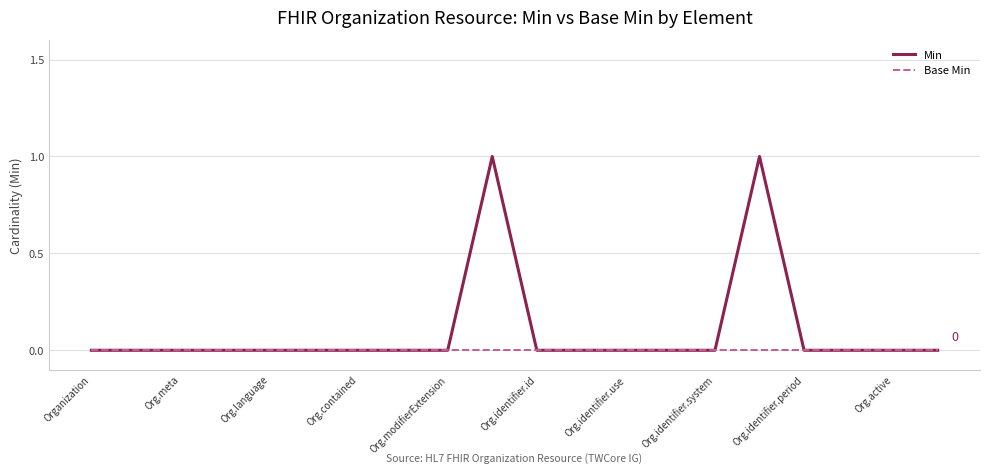

Does the chart display data point markers on the line(s)?

No